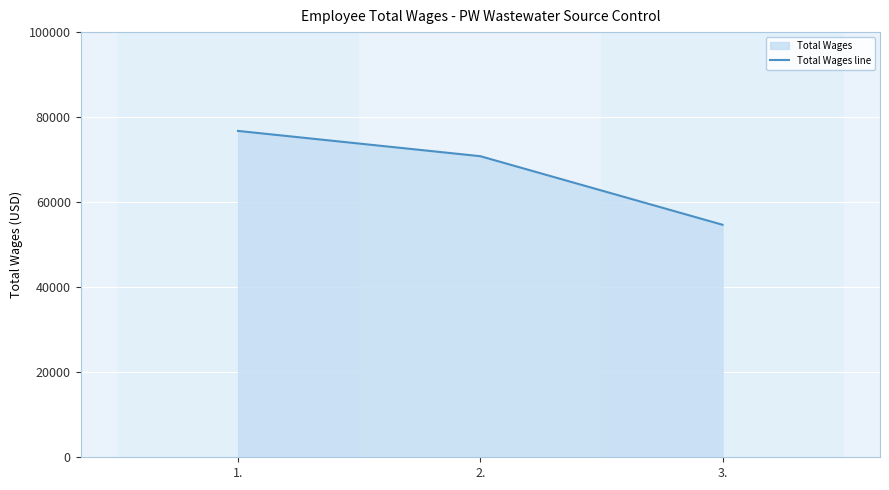

How many values exceed 70816?

1